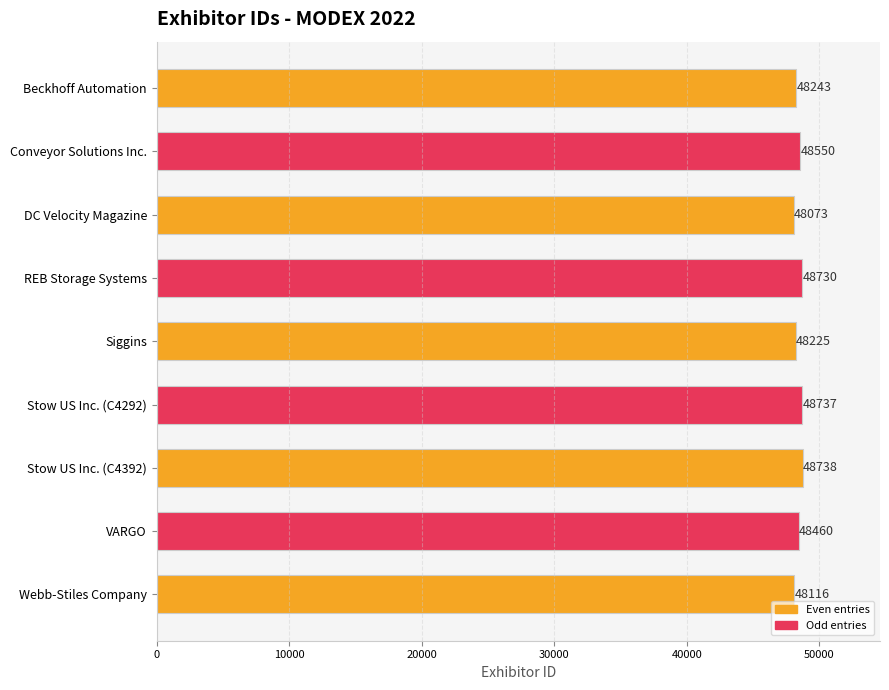

What is the smallest value displayed?

48073